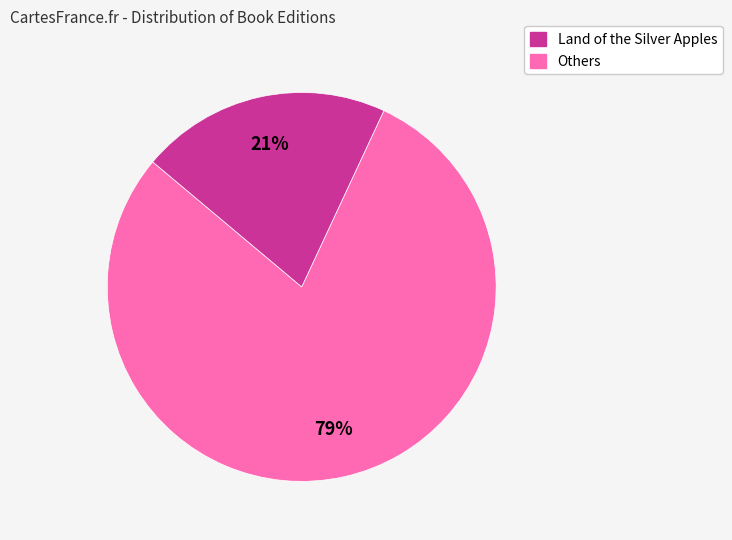

Is there any slice that represents more than half of the pie?

Yes